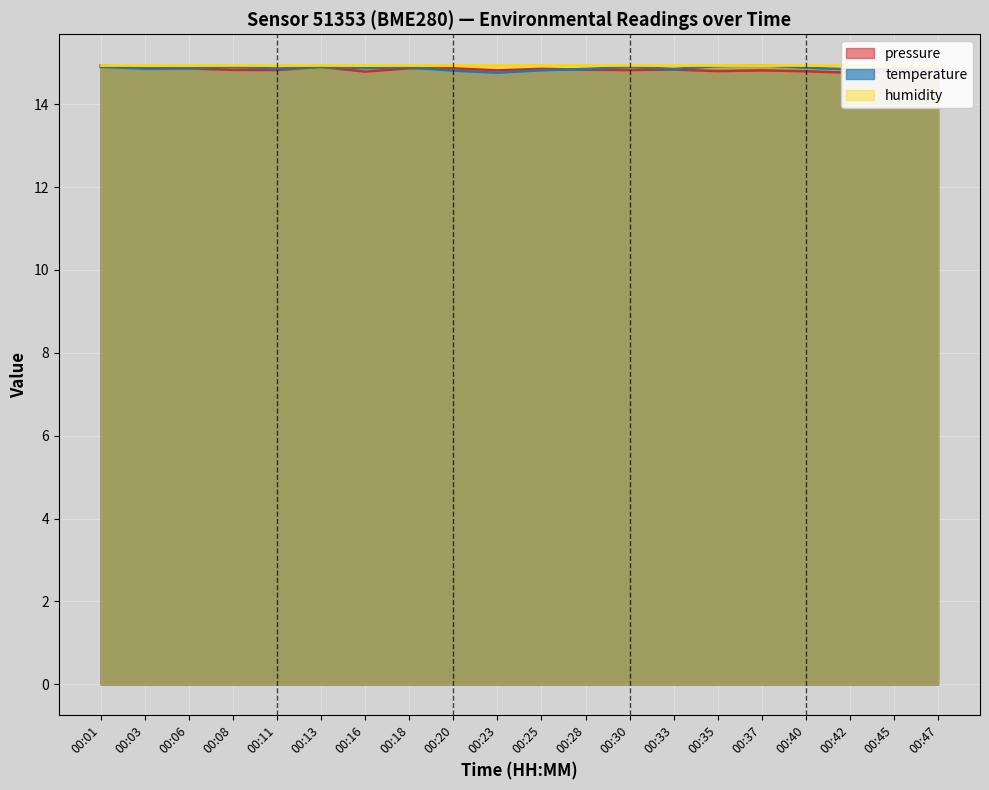

True or false: temperature has a value of 14.9 at 00:01.

True